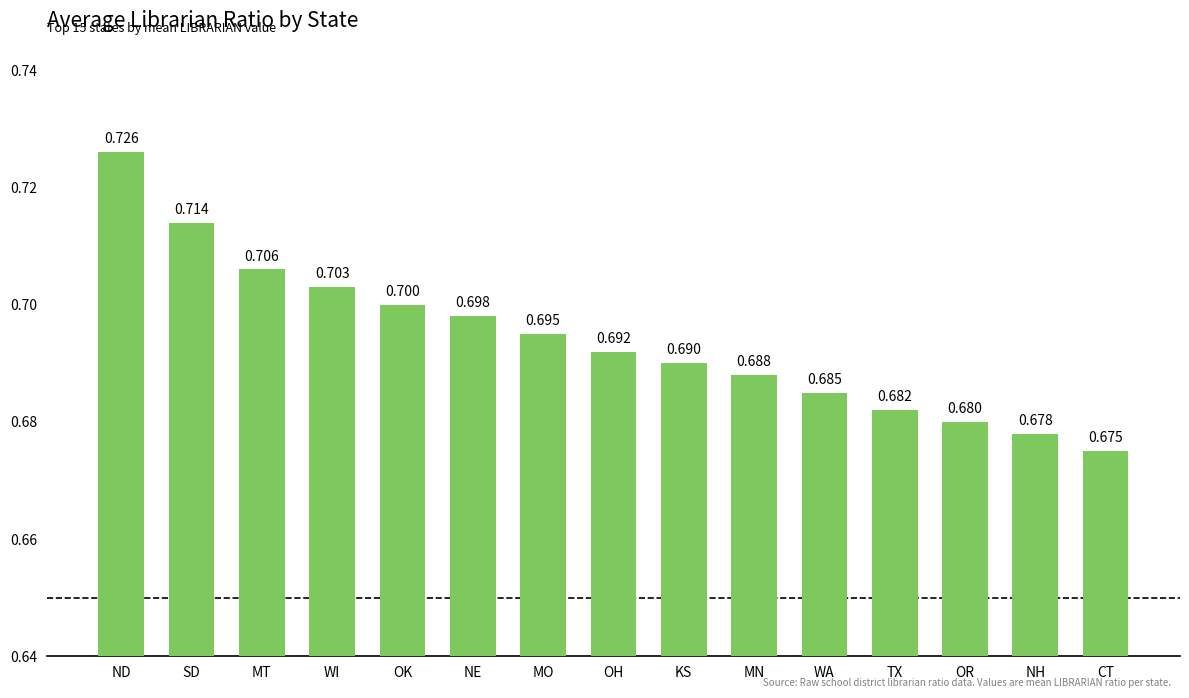

The chart shows a value of 0.3 at MO. True or false?

False